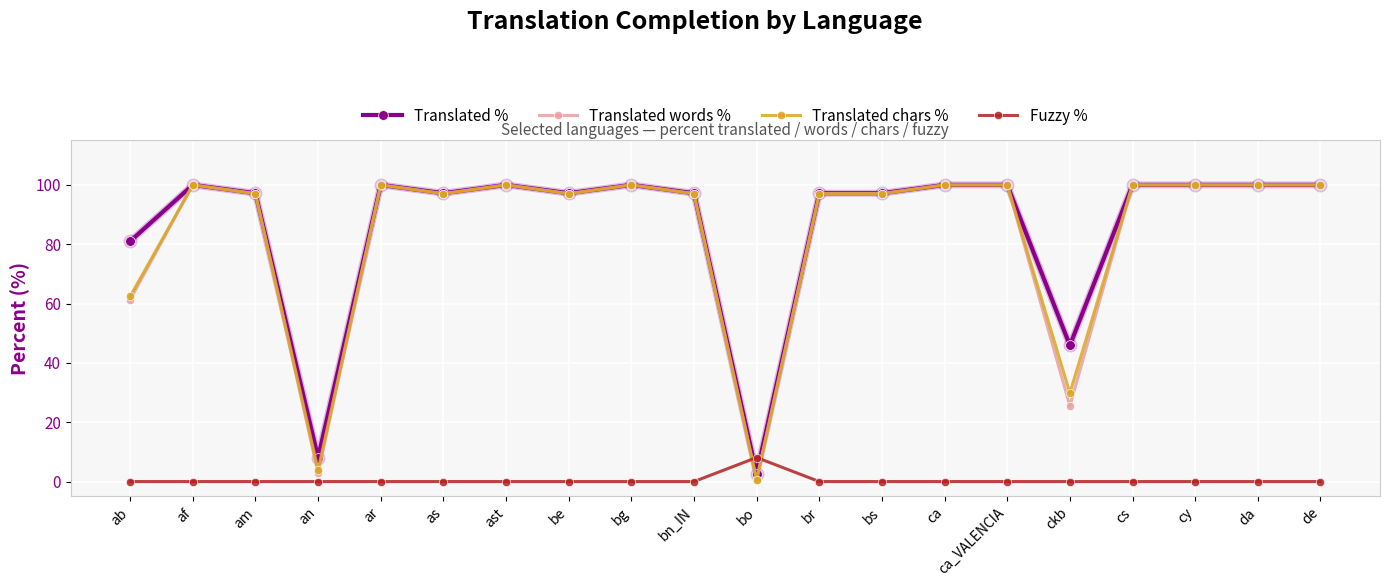

What is the total value across all series at as?

291.3